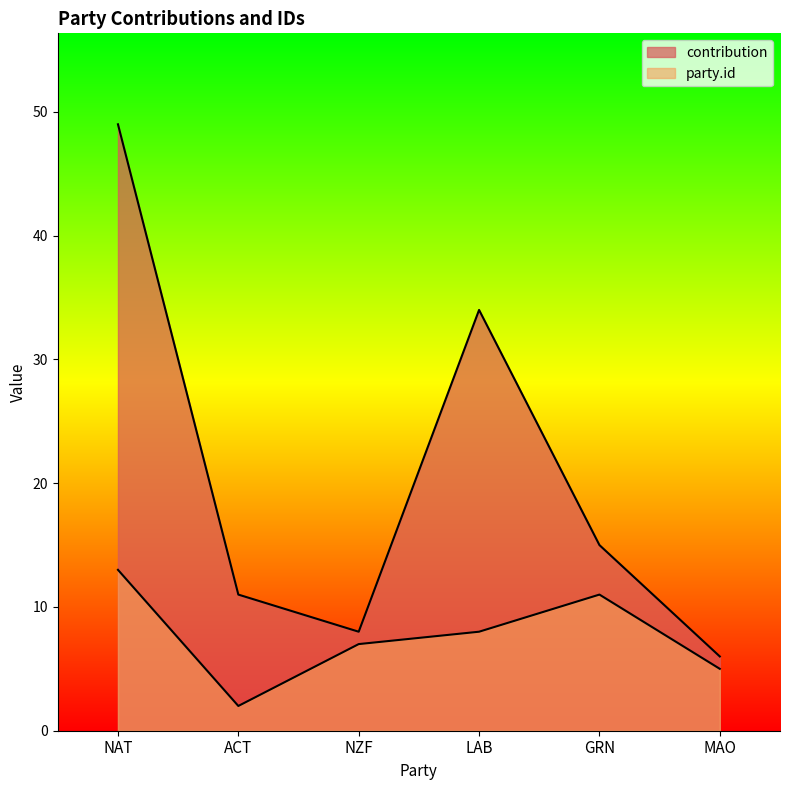

How many categories are shown in the chart?

6